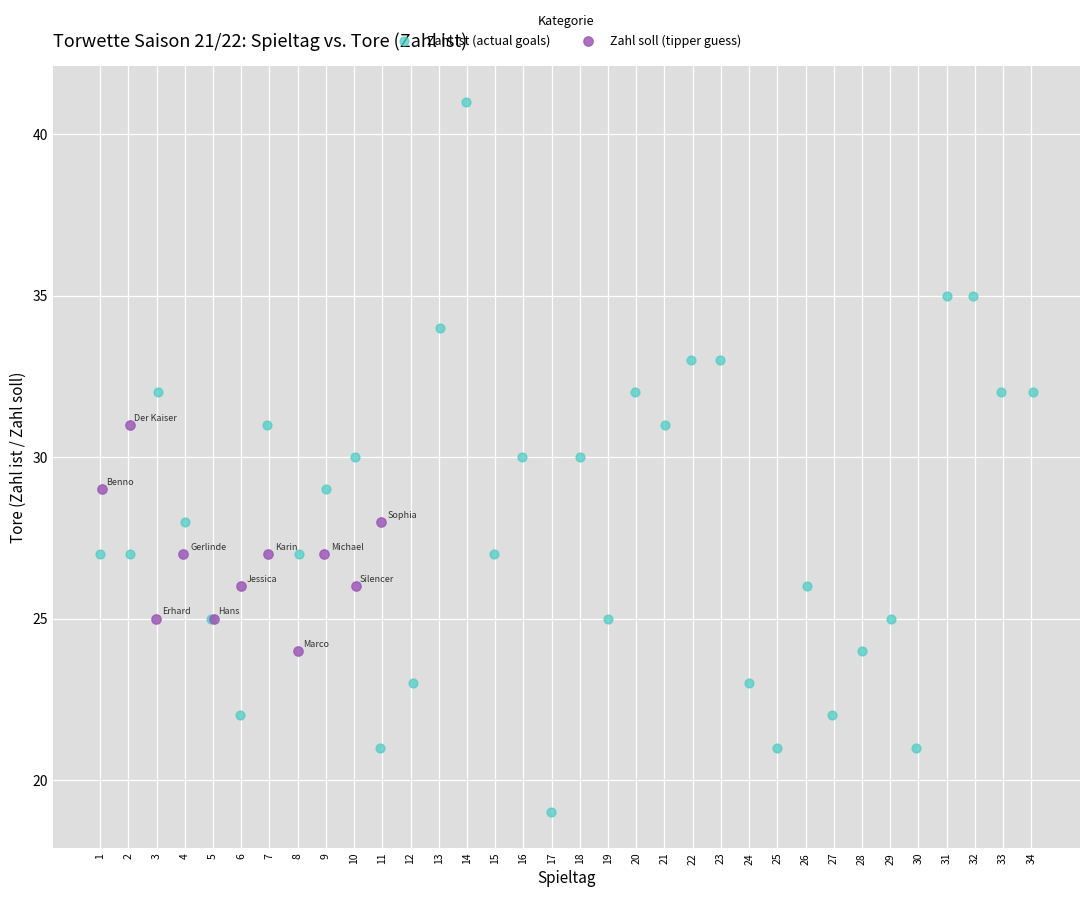

Which series reaches the minimum Y coordinate?

Zahl ist (actual goals)